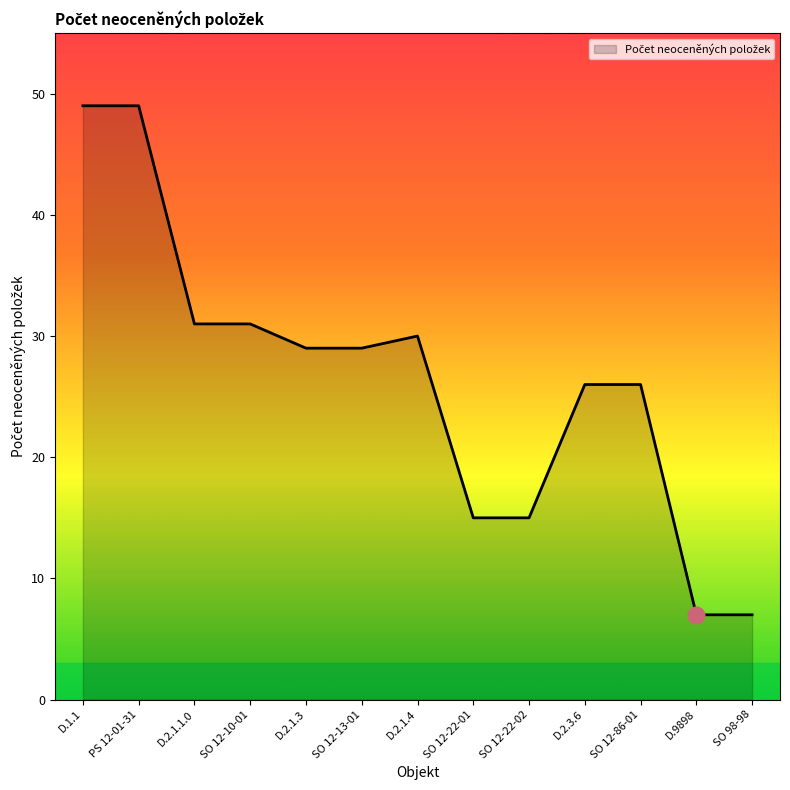

The value at D.1.1 is 49. True or false?

True